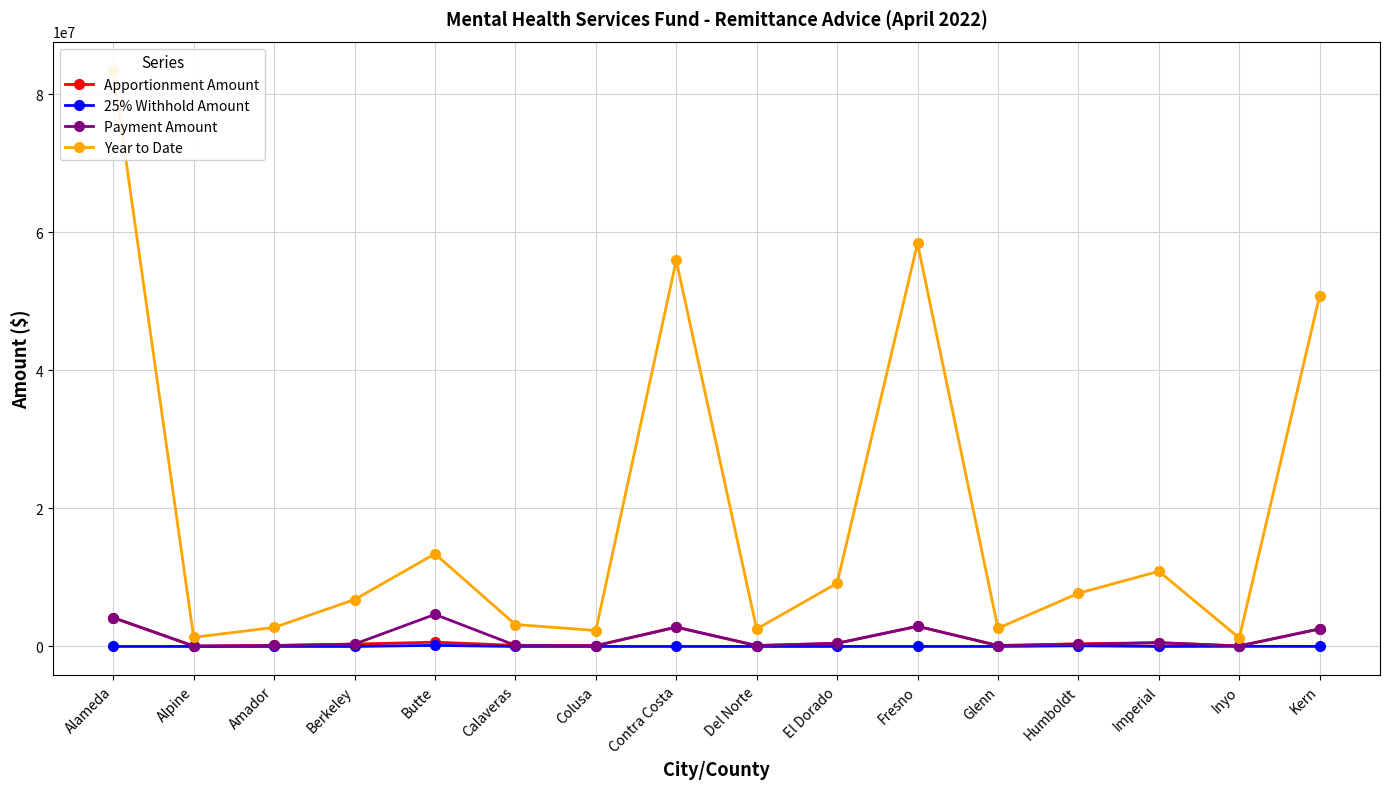

True or false: Apportionment Amount has a value of 2552632.1 at Alameda.

False